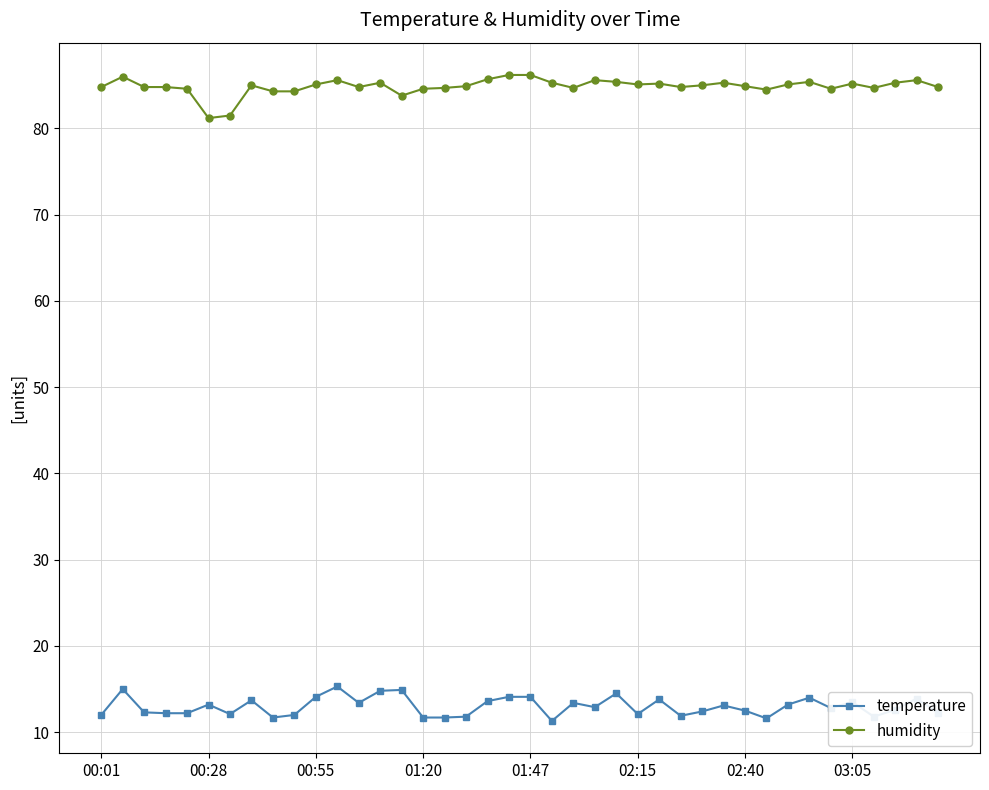

Which series has the largest total across all categories?

humidity